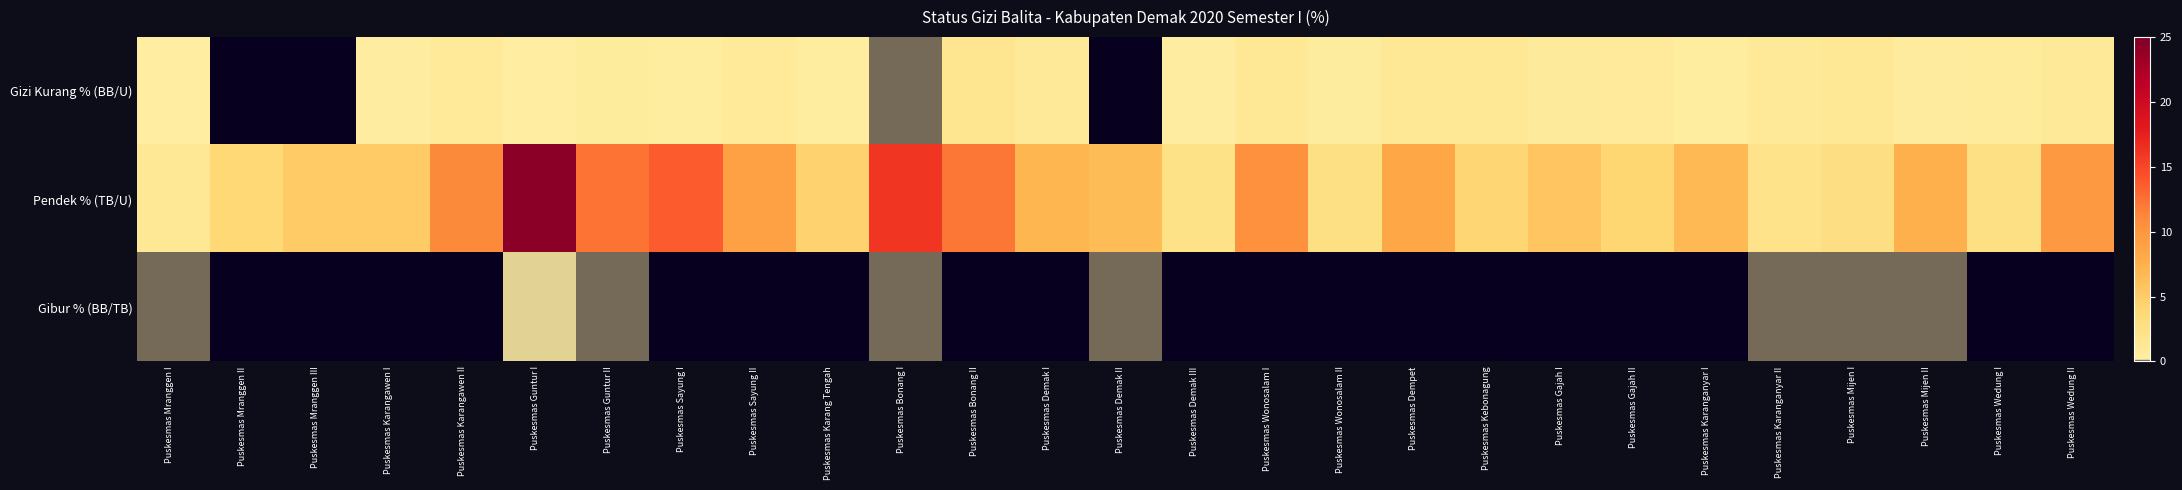

What is the difference between the highest and lowest values at Puskesmas Mranggen I?

1.0